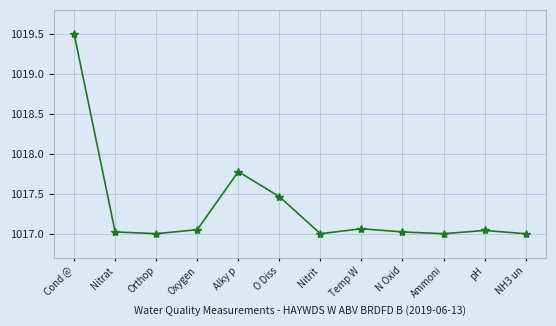

What is the label of the 3rd point from the right?

Ammoni